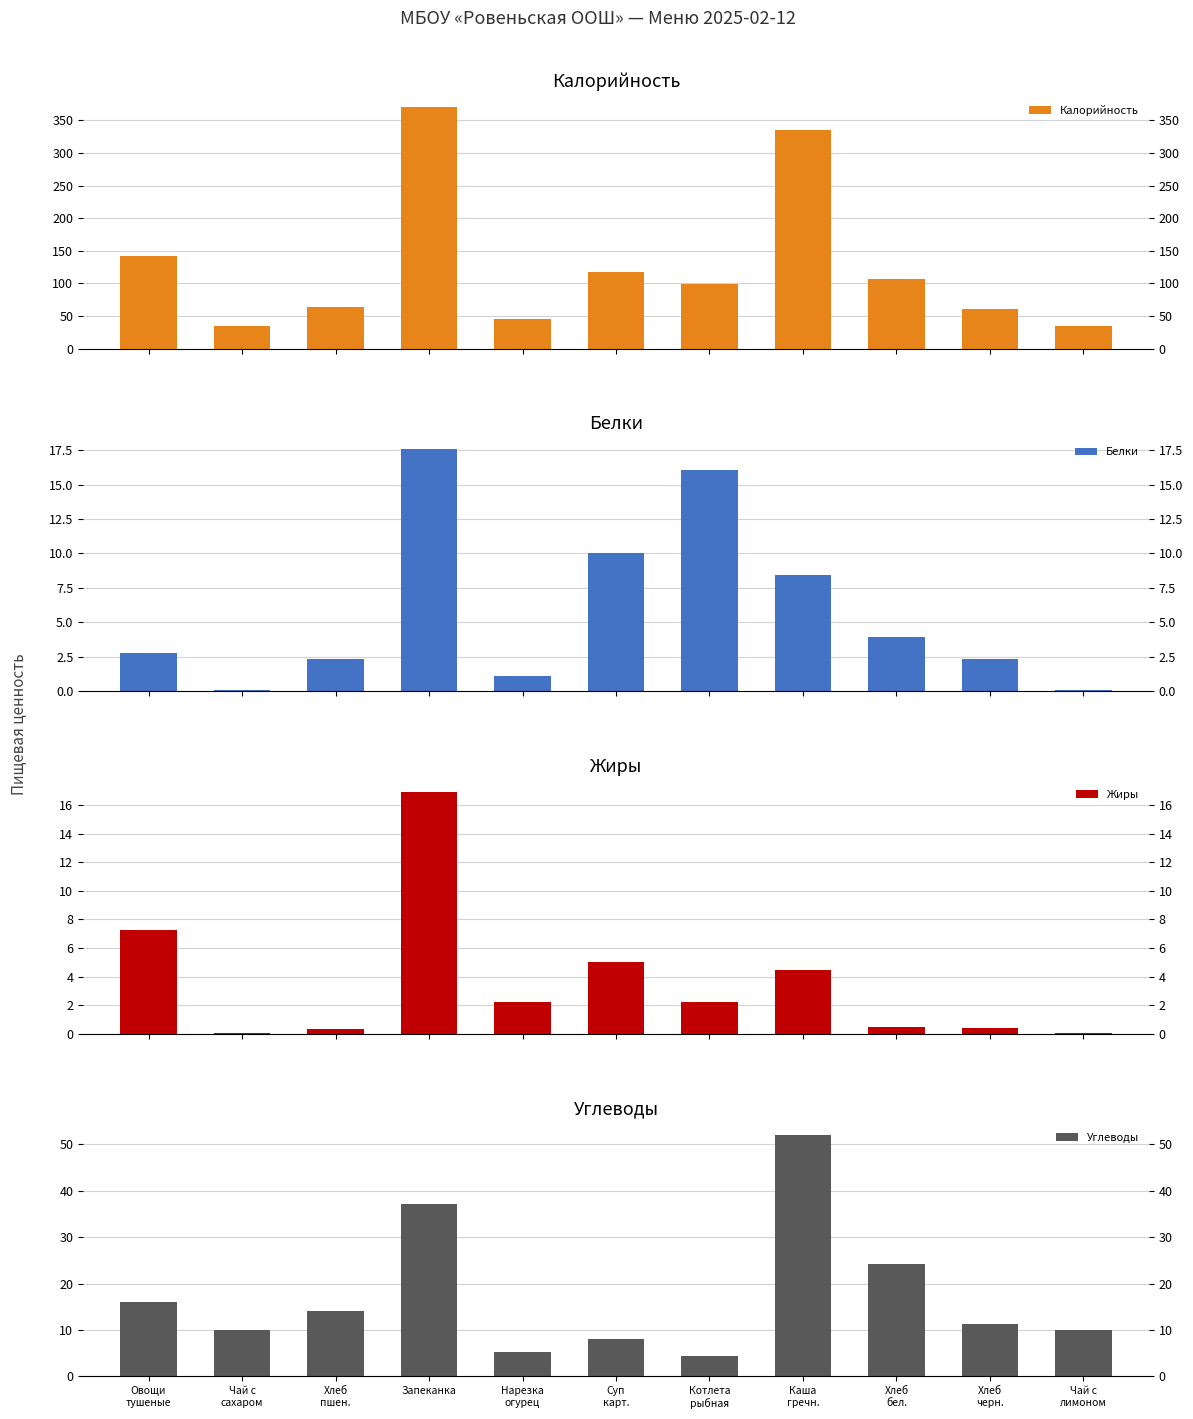

What are all the series names shown in the legend?

Калорийность, Белки, Жиры, Углеводы